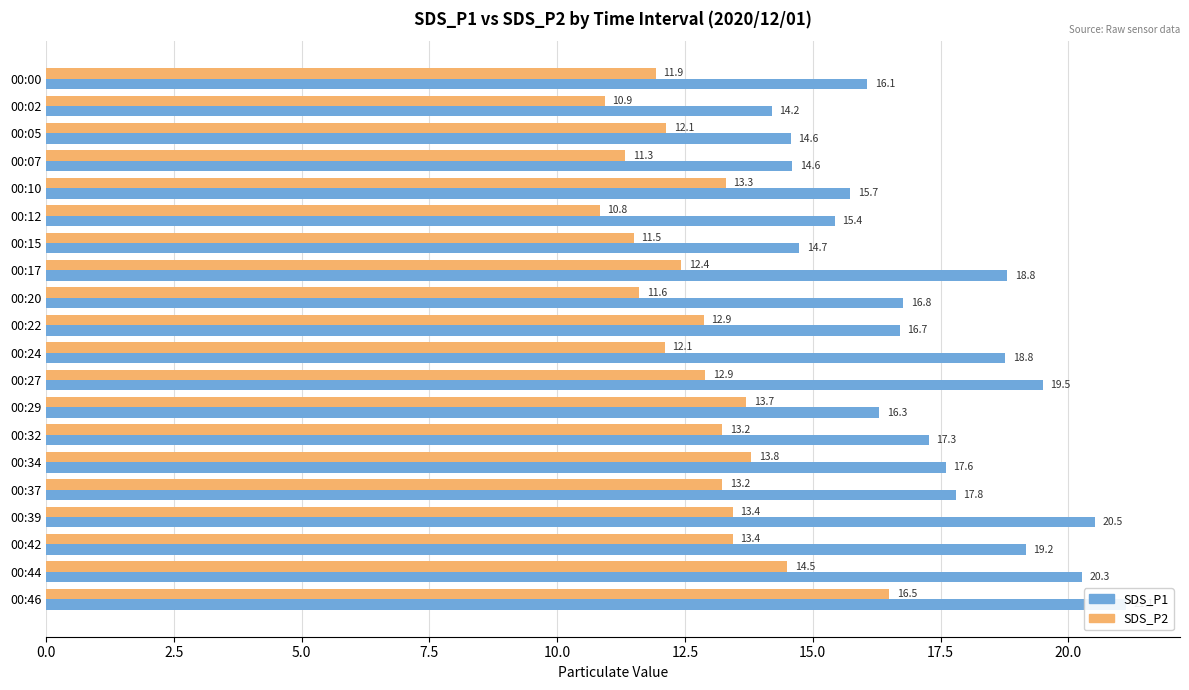

At 00:15, list the series in order from largest to smallest.

SDS_P1, SDS_P2